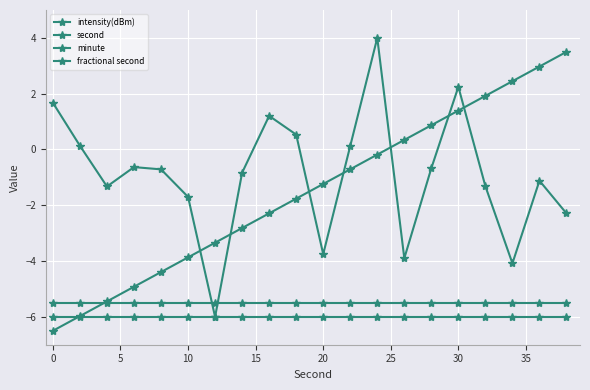

Which series ends up on top after the final intersection of second and fractional second?

second